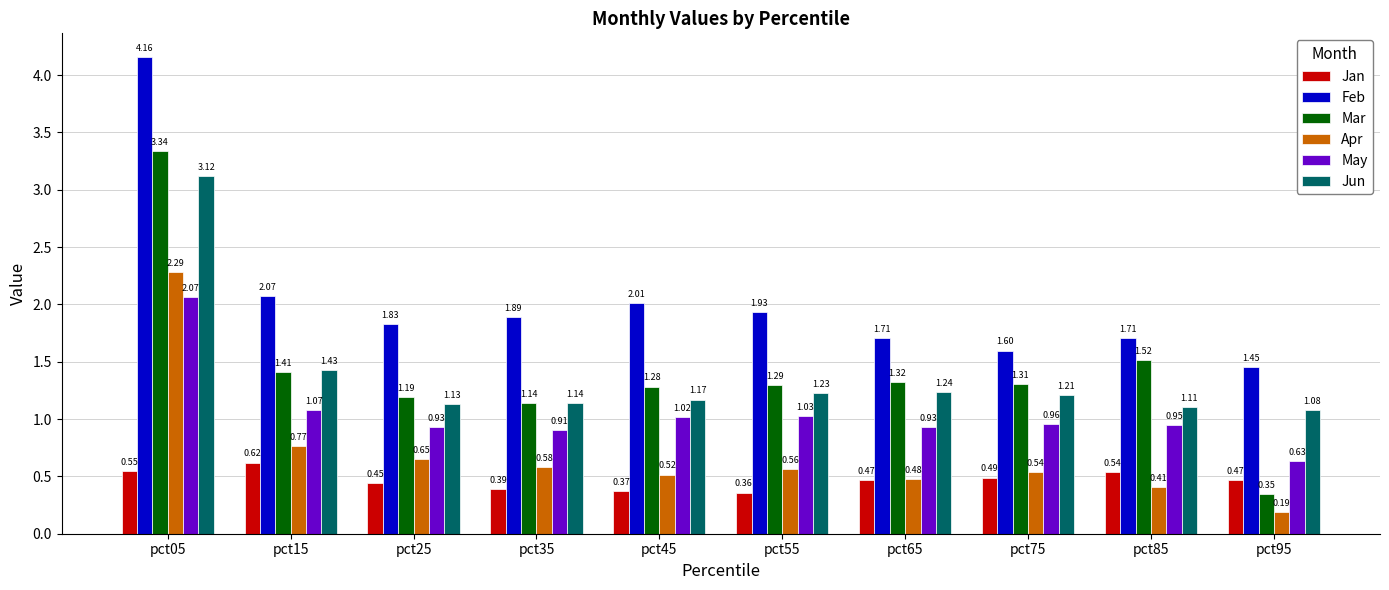

Count the number of data series in this chart.

6